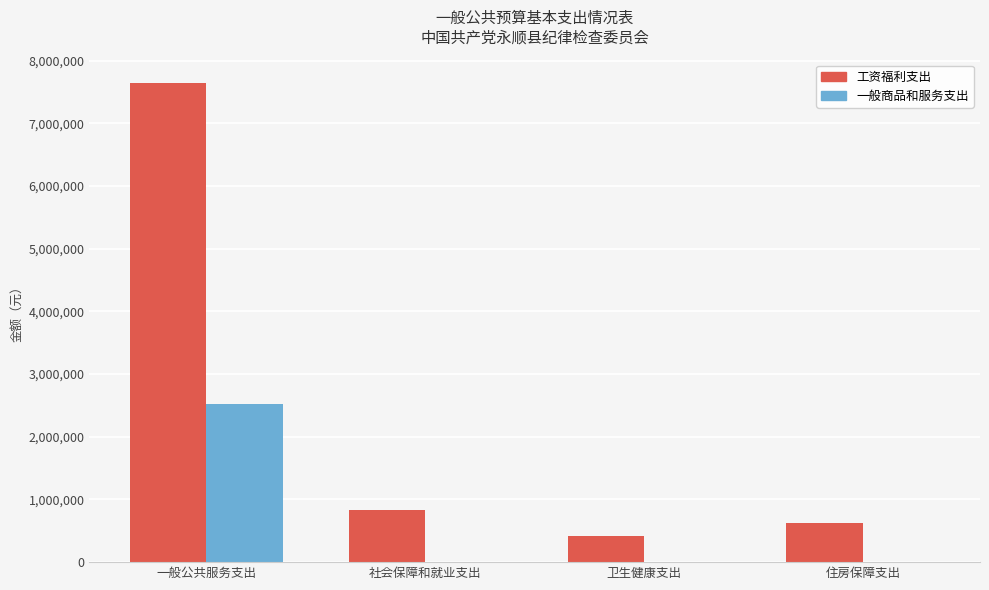

Reading left to right, extract all data points from this chart.

工资福利支出: 7642200	835700	411300	626800
一般商品和服务支出: 2528600	0	0	0